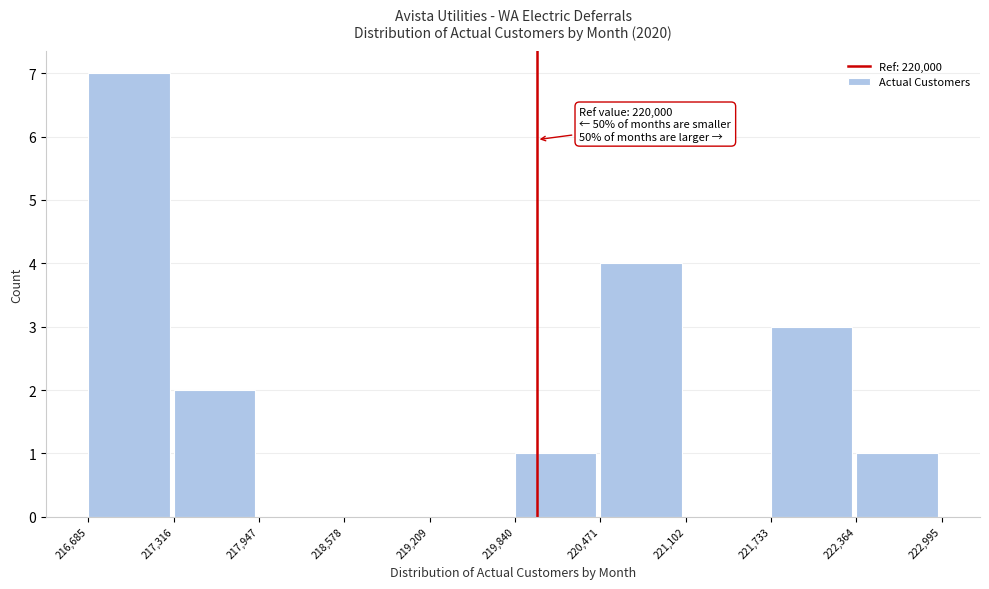

Over which range of the x-axis is the bar tallest?

216,685 to 217,316